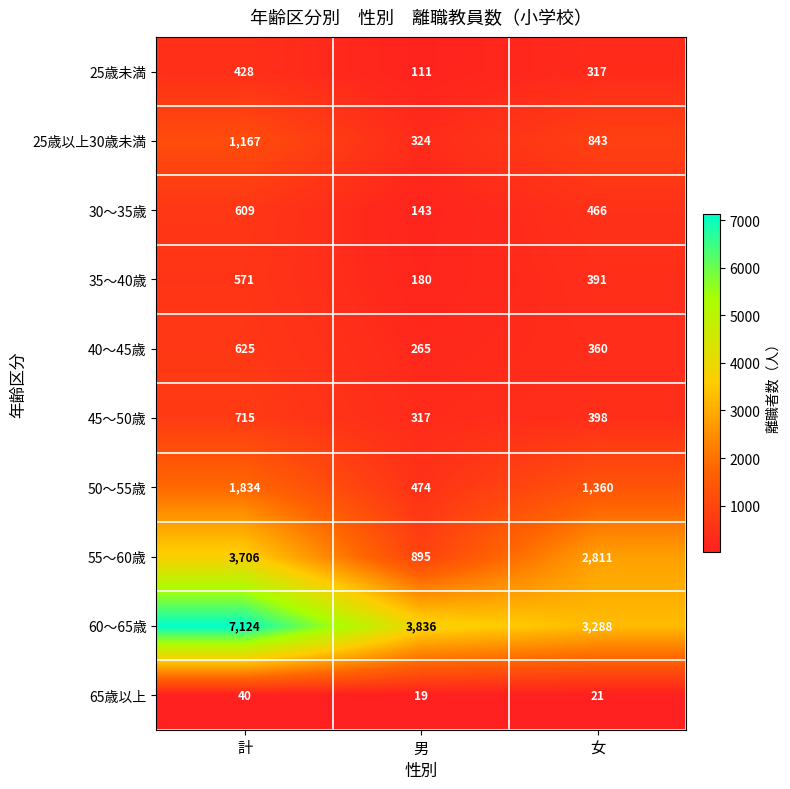

Reading left to right, list all the values displayed in this chart.

25歳未満: 428	111	317
25歳以上30歳未満: 1167	324	843
30〜35歳: 609	143	466
35〜40歳: 571	180	391
40〜45歳: 625	265	360
45〜50歳: 715	317	398
50〜55歳: 1834	474	1360
55〜60歳: 3706	895	2811
60〜65歳: 7124	3836	3288
65歳以上: 40	19	21